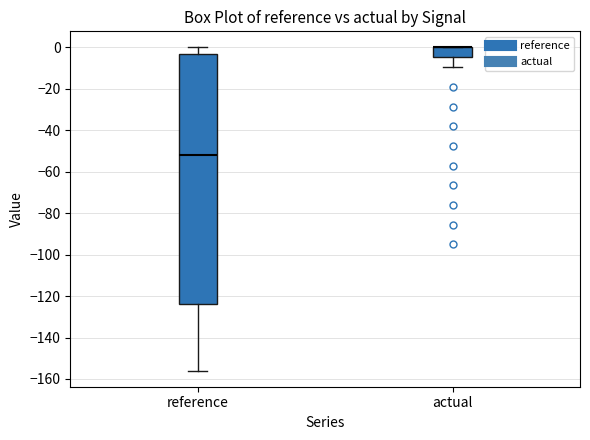

Reading left to right, transcribe this box plot: for each box, give where its median line is, the range the box spans, and where its two whiskers end, as read against the y-axis. The values are not printed on the chart, so give them approximately, as read against the axis.

reference: median -52, box -124 to -4, whiskers -156 to 0
actual: median 0 (drawn on the box's upper edge), box -4 to 0, whiskers -10 to 0